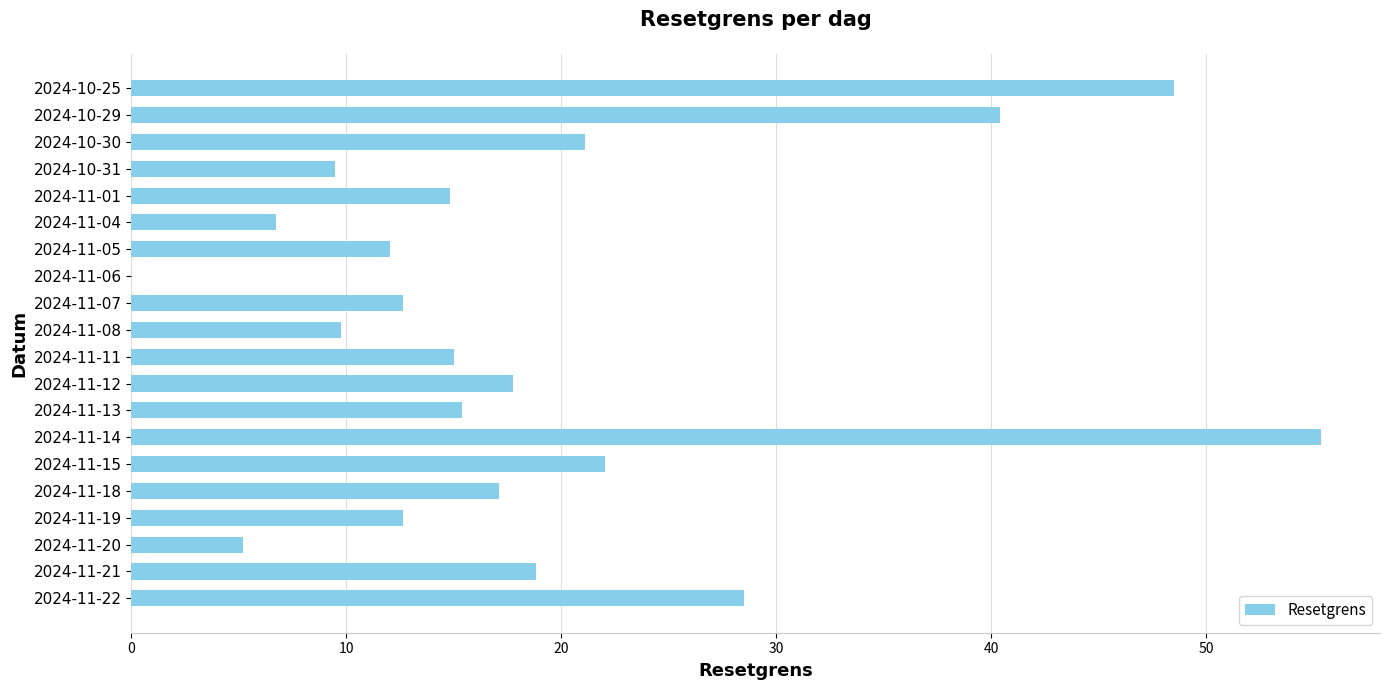

How many data points does each series have?

20